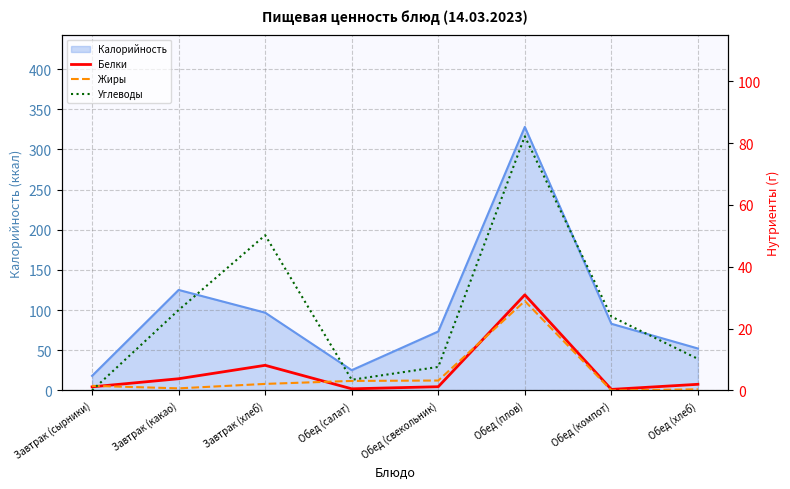

In Белки, how many points are higher than both neighbors (excluding endpoints)?

2